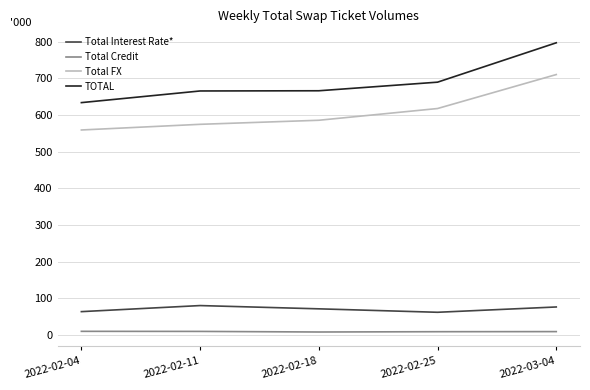

What value does the Total Credit series have at 2022-02-25, to the nearest 10?

9460